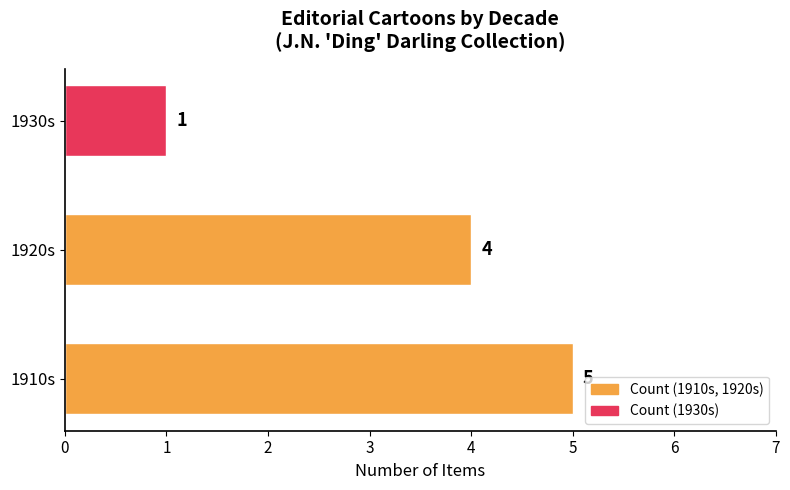

What is the ratio of the value at 1920s to the value at 1910s?

0.8